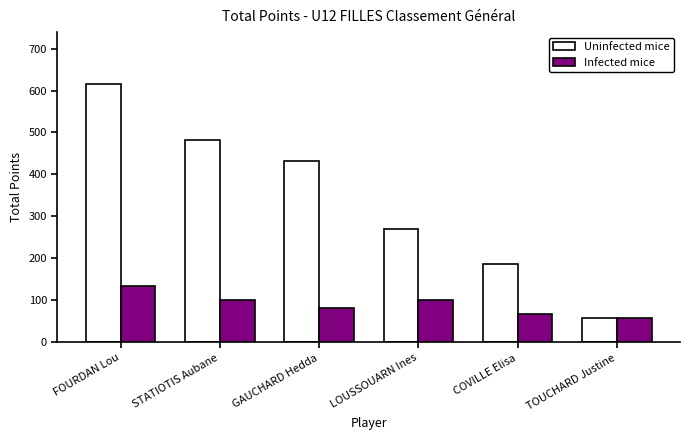

What is the sum of the Infected mice values at FOURDAN Lou and COVILLE Elisa?

203